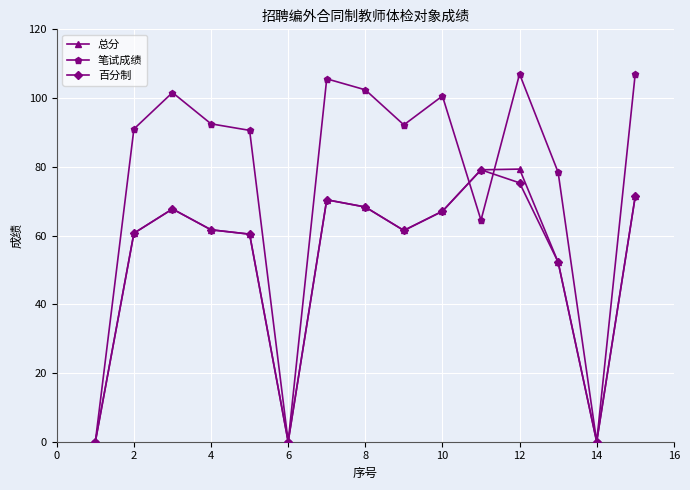

Which series has the widest spread of values?

笔试成绩